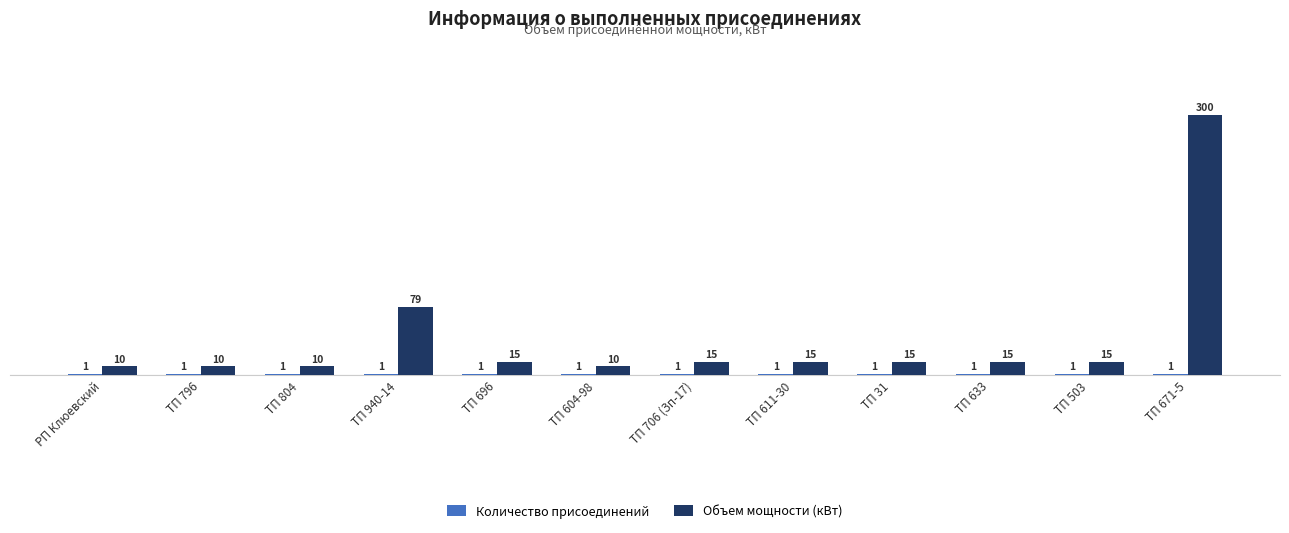

How many data points does each series have?

12